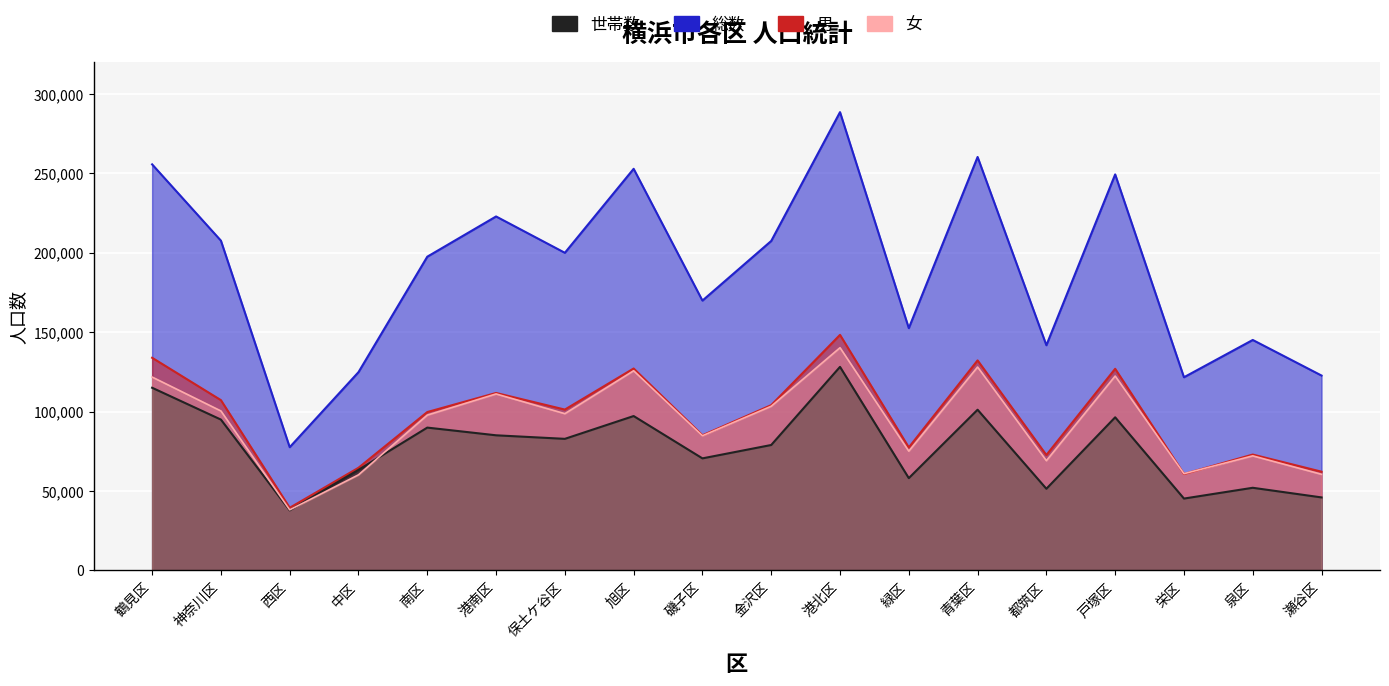

At which category does 女 reach its first local peak?

港南区